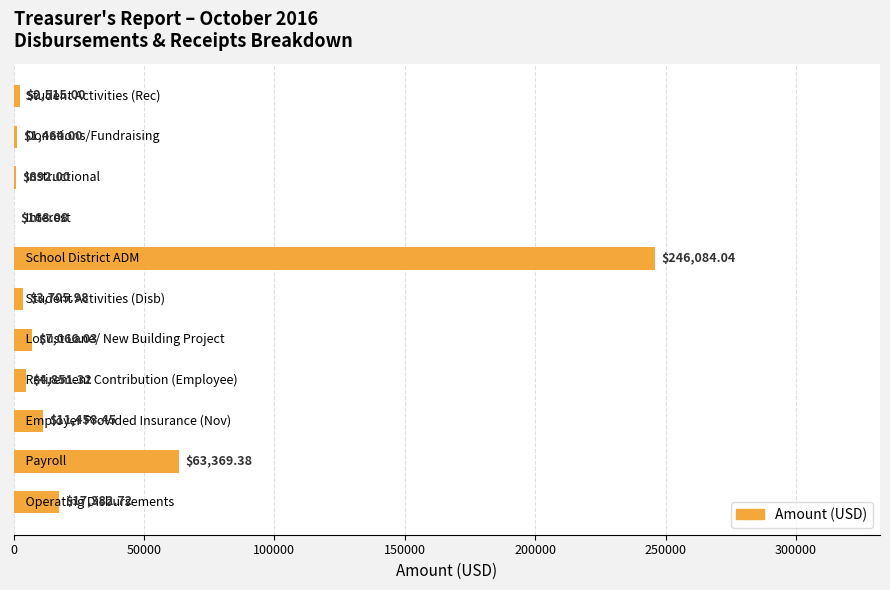

What is the sum of all values?

358957.0